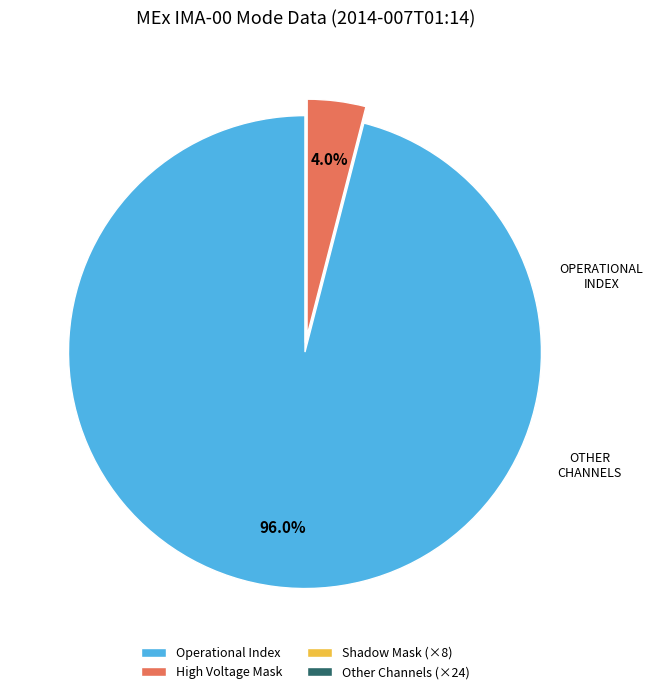

Does Operational Index represent more than half of the total?

Yes